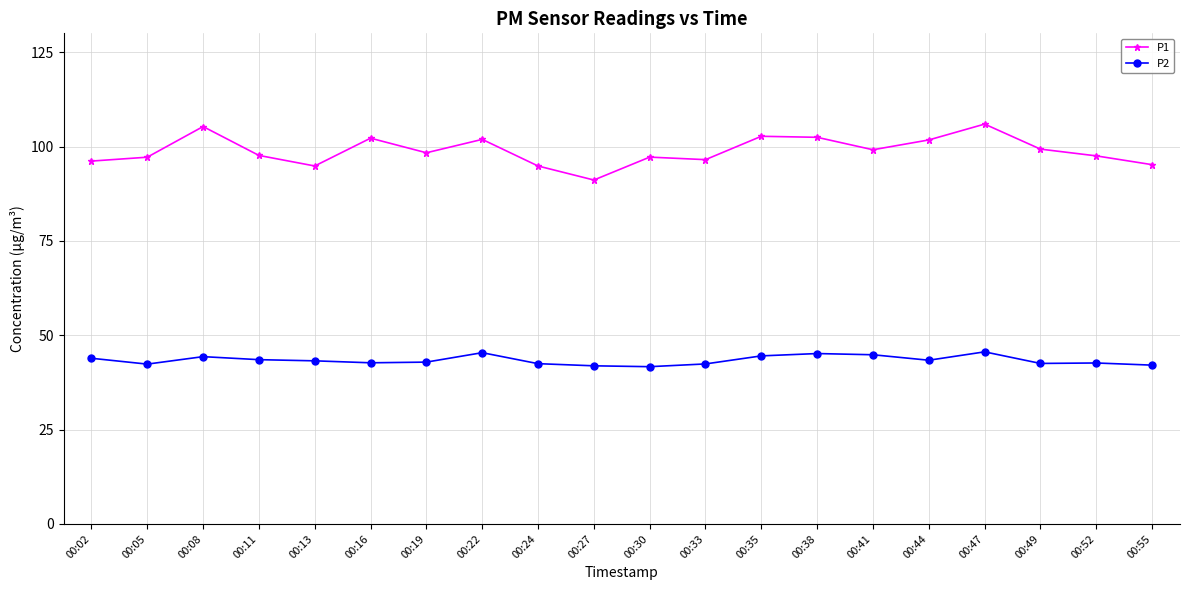

What is the difference between the highest and lowest values at 00:41?

54.3